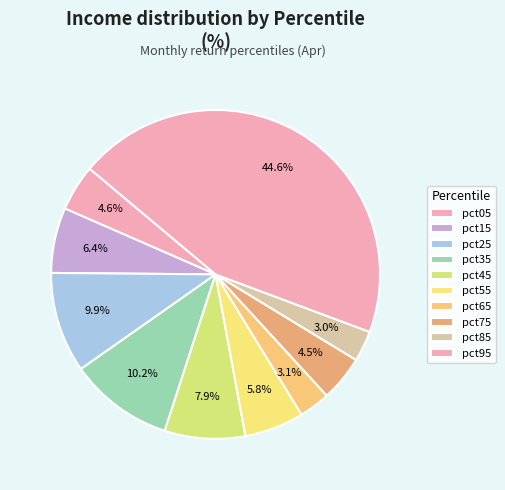

Which category has the smallest portion of the pie?

pct85